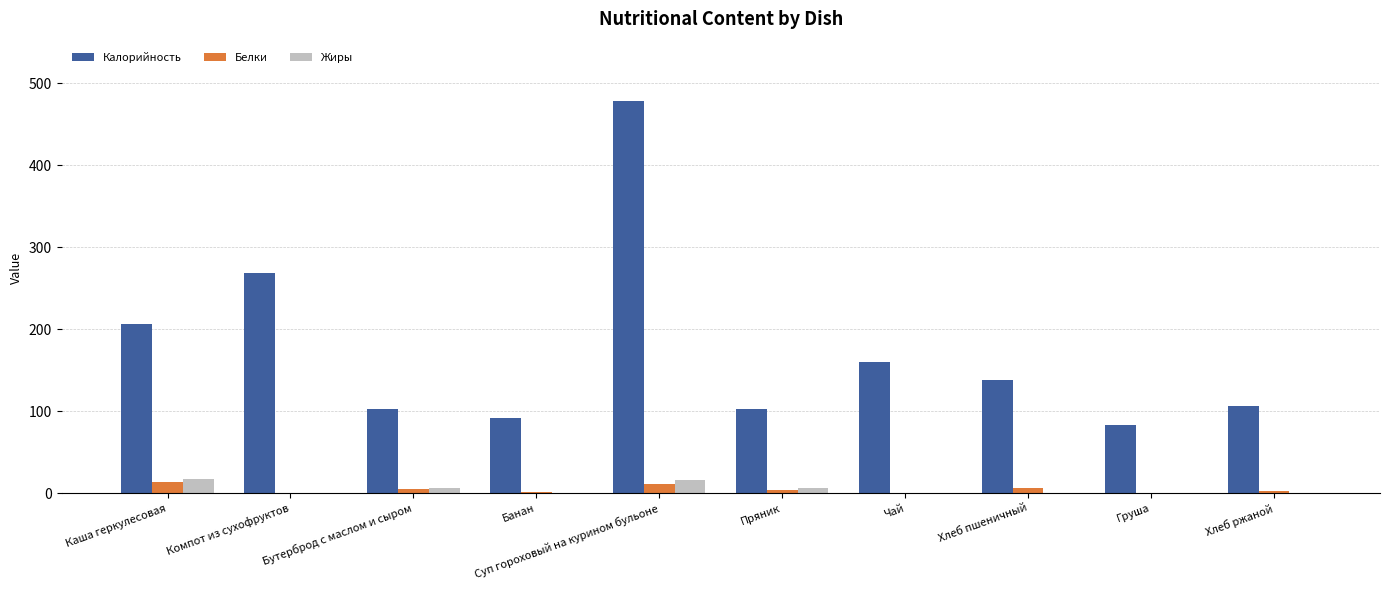

Is the value of Калорийность at Груша greater than the value of Белки at Пряник?

Yes